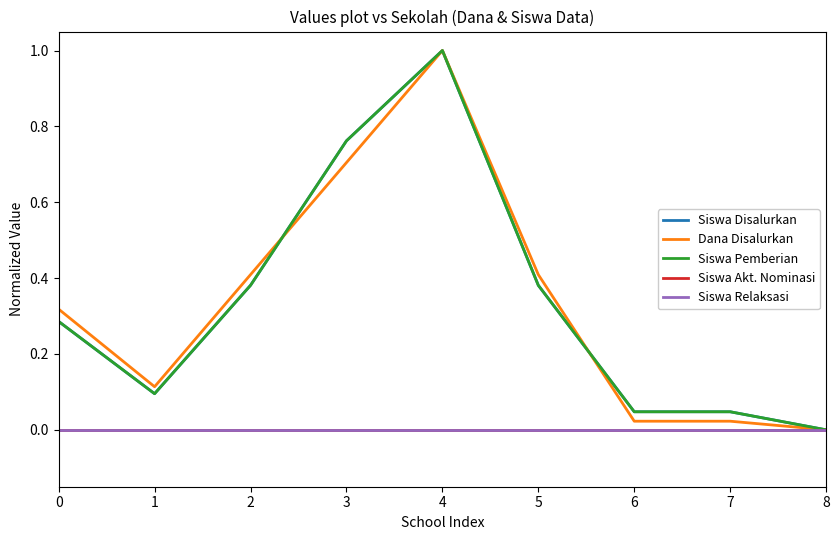

Is it true that Dana Disalurkan equals 0.0 at 8?

True